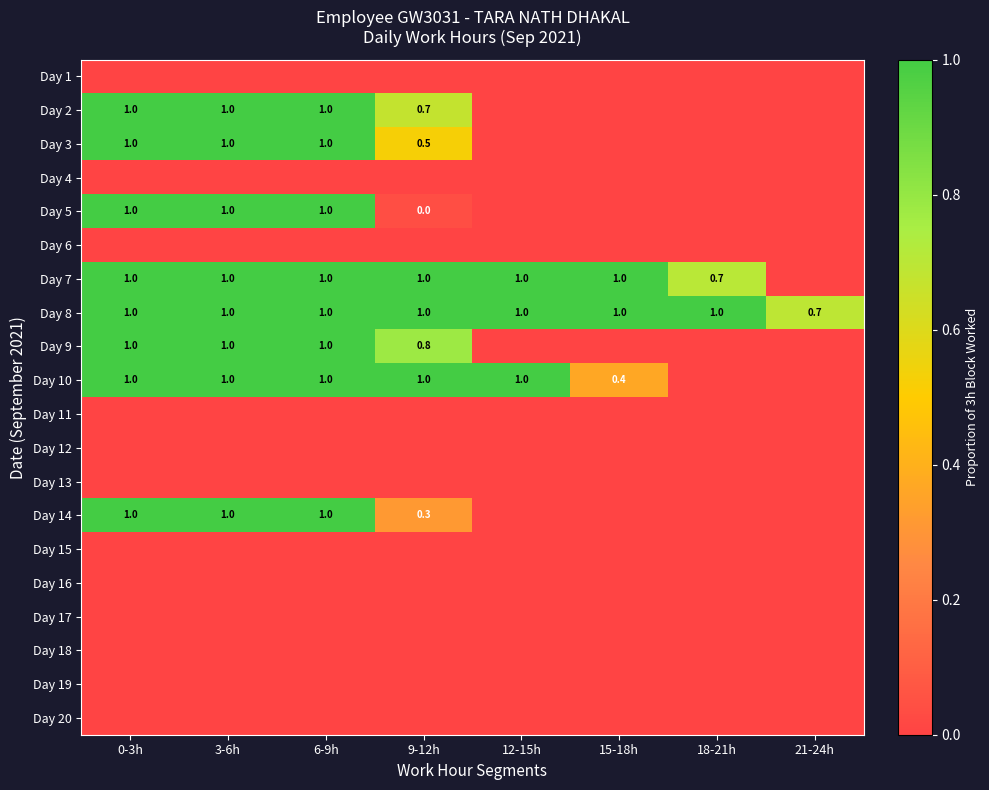

What is the sum of all Day 8 values?

7.7